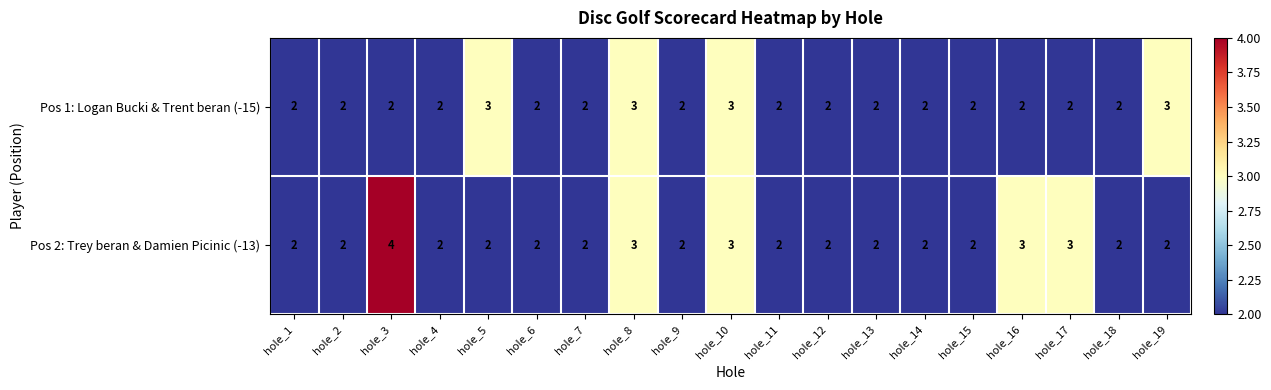

Which series changed the most between hole_6 and hole_19?

Pos 1: Logan Bucki & Trent beran (-15)